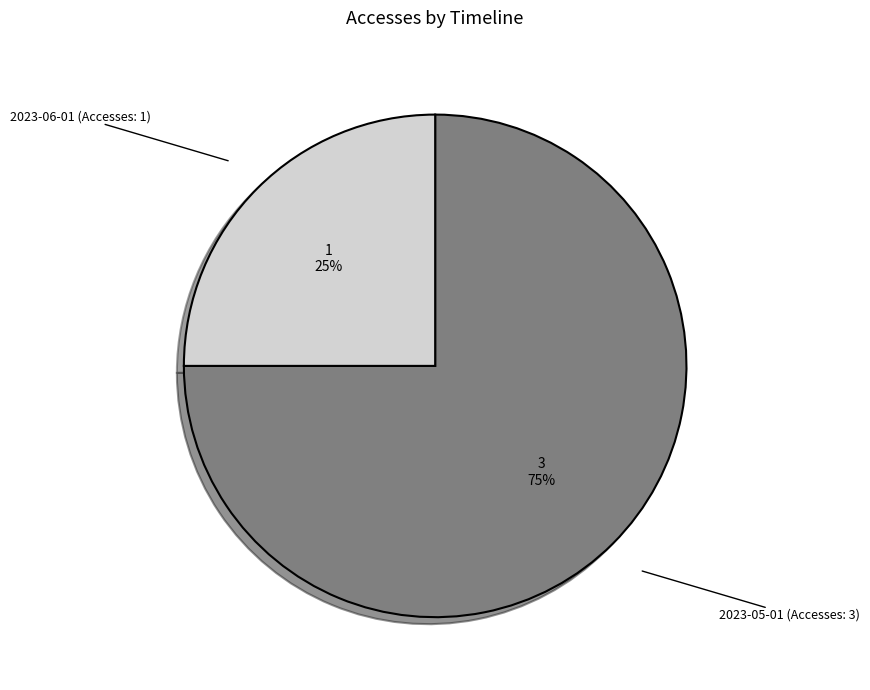

True or false: 2023-05-01 (Accesses: 3) accounts for 75% of the total.

True